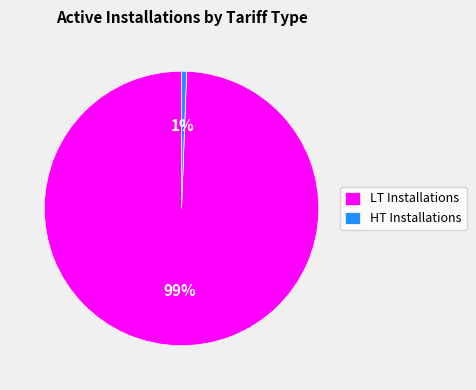

To the nearest percent, what is the average slice percentage?

50%